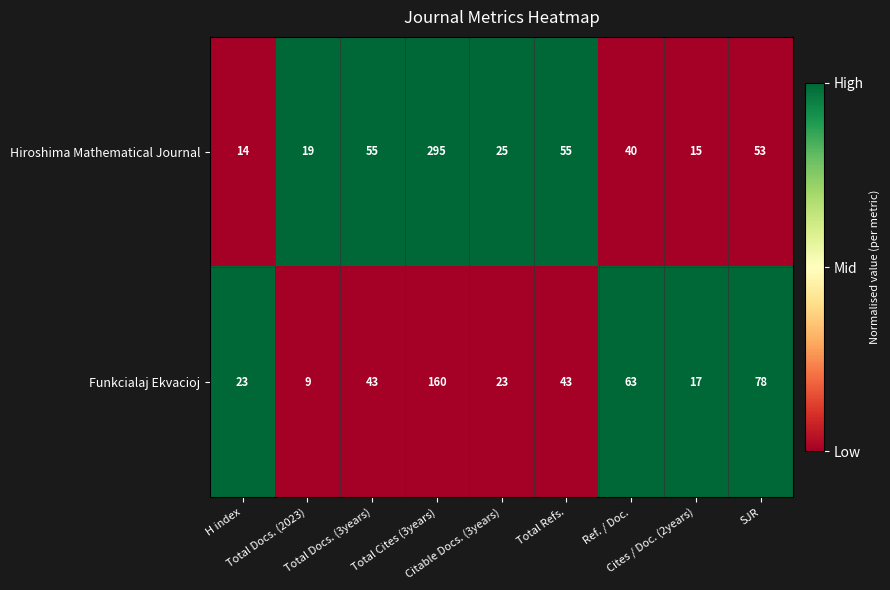

What is the difference between the highest and lowest values at Total Refs.?

12